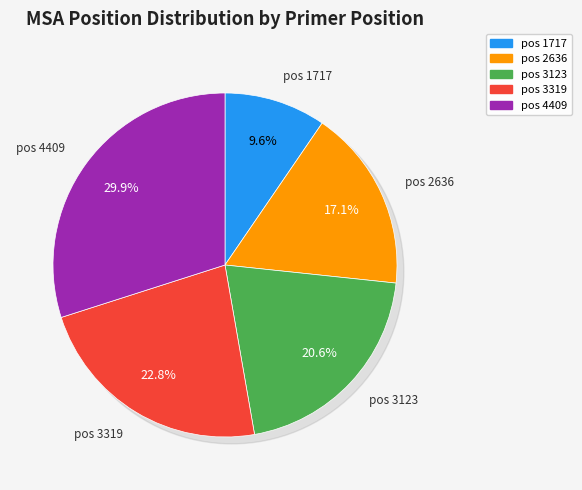

What percentage is the 2636 slice, to the nearest percent?

17%